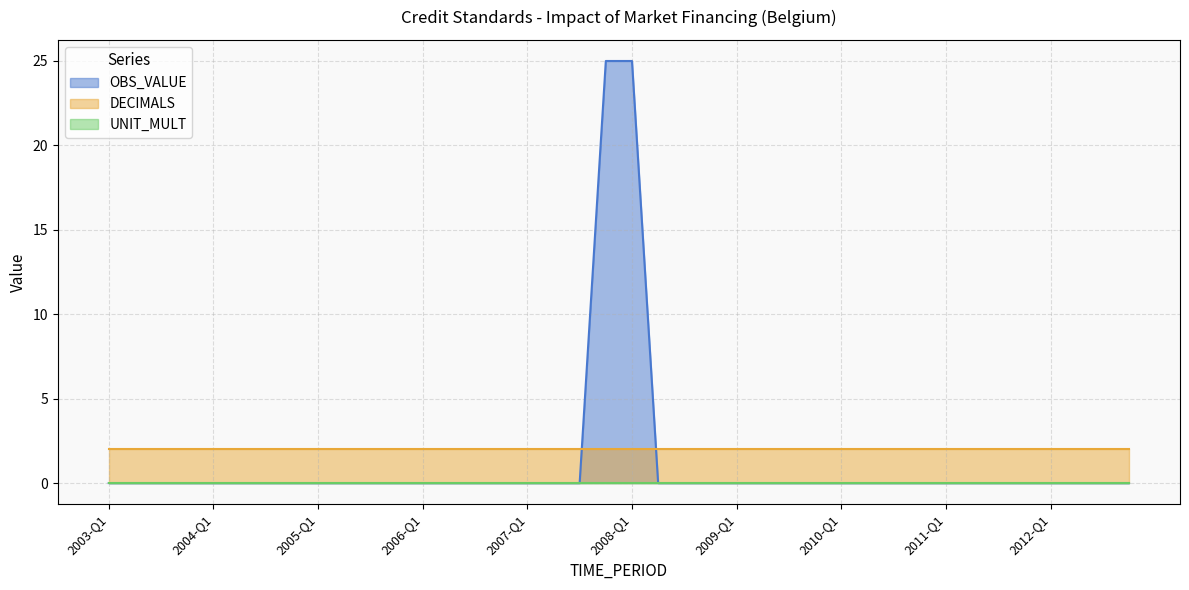

What is the value of the DECIMALS point at the 27th from the left?

2